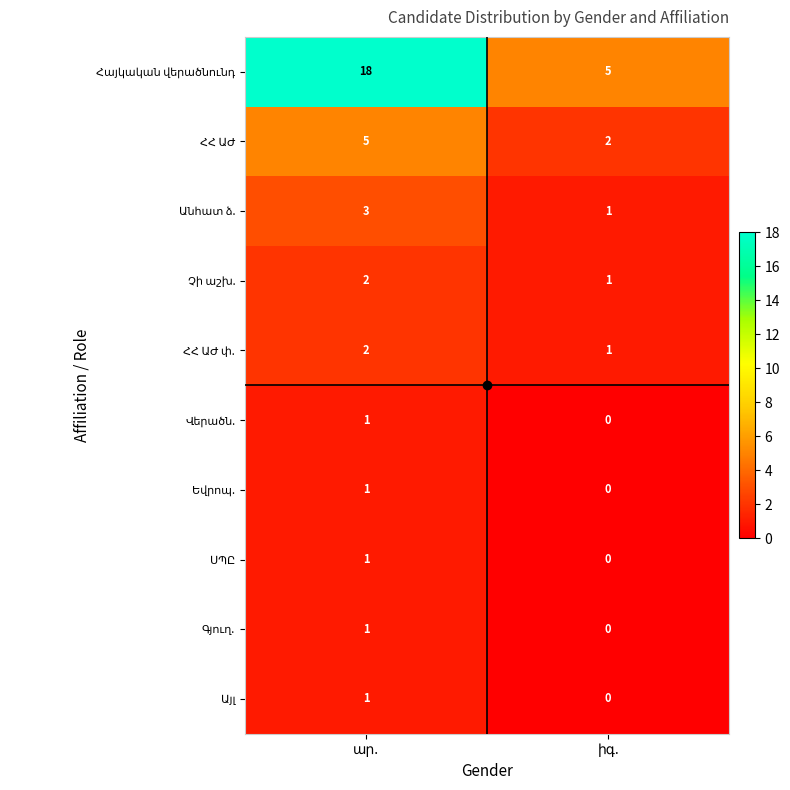

At ար., list the series in order from smallest to largest.

Վերածն., Եվրոպ., ՍՊԸ, Գյուղ., Այլ, Չի աշխ., ՀՀ ԱԺ փ., Անհատ ձ., ՀՀ ԱԺ, Հայկական վերածնունդ